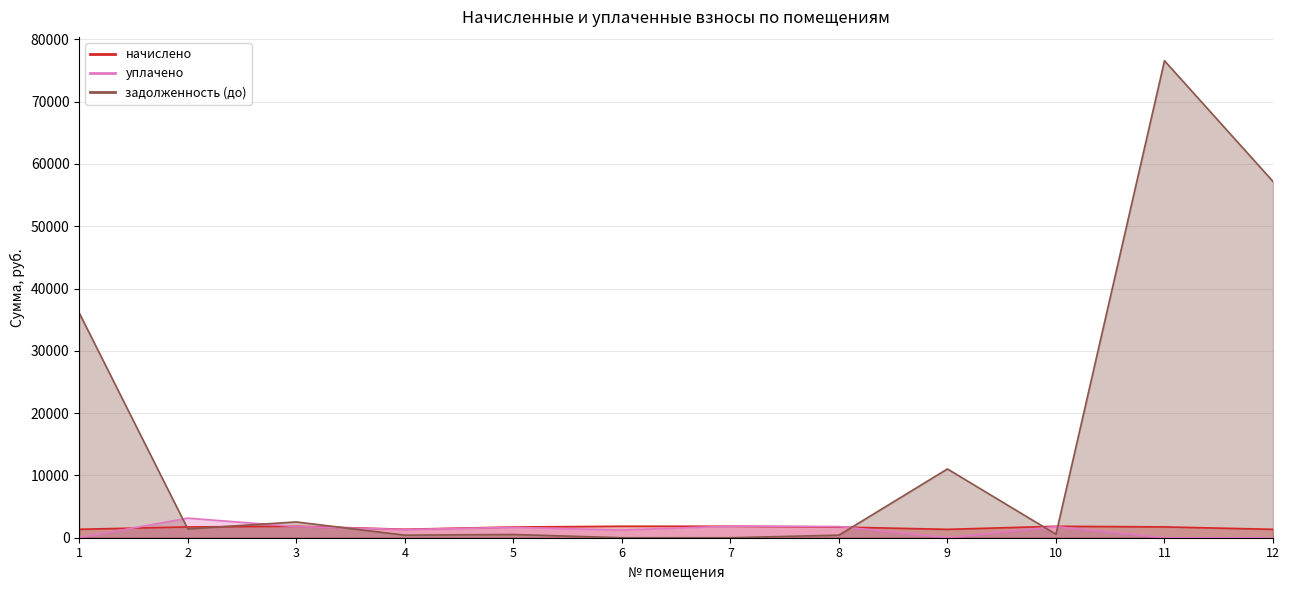

How many data points does each series have?

12